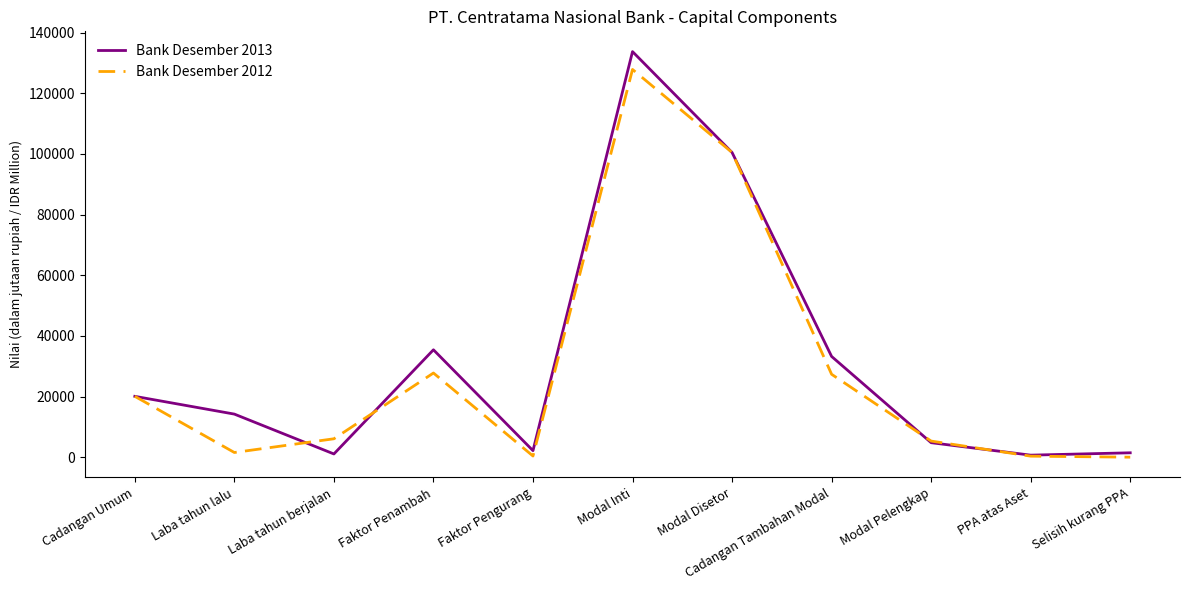

Is the value of Bank Desember 2013 at Cadangan Umum greater than the value of Bank Desember 2012 at Faktor Pengurang?

Yes